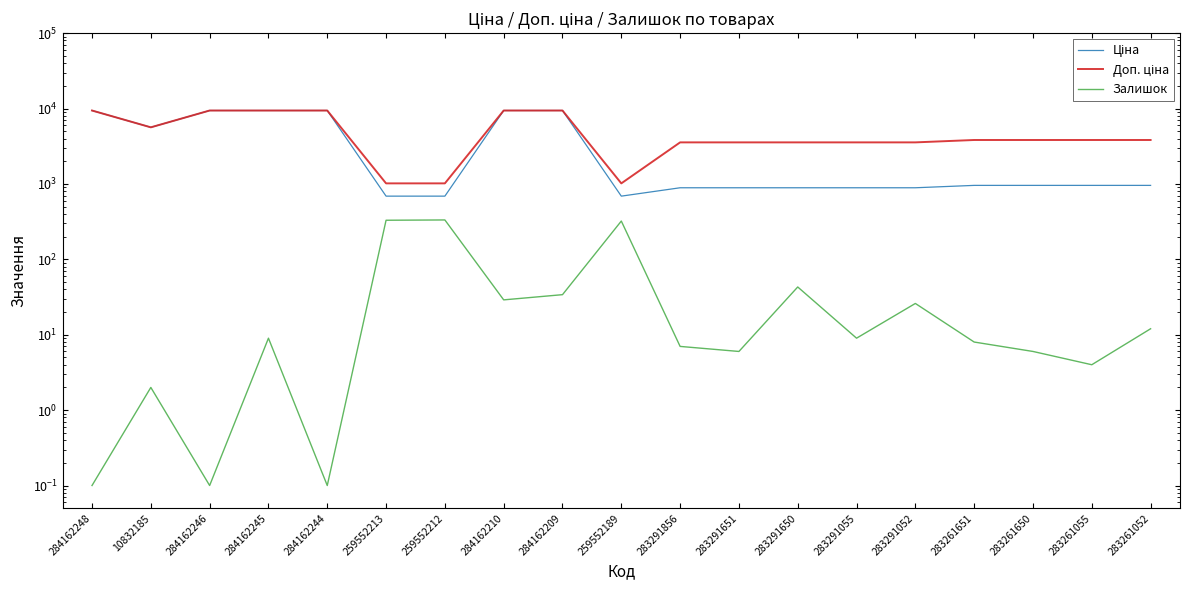

True or false: Залишок and Ціна cross at least once.

False